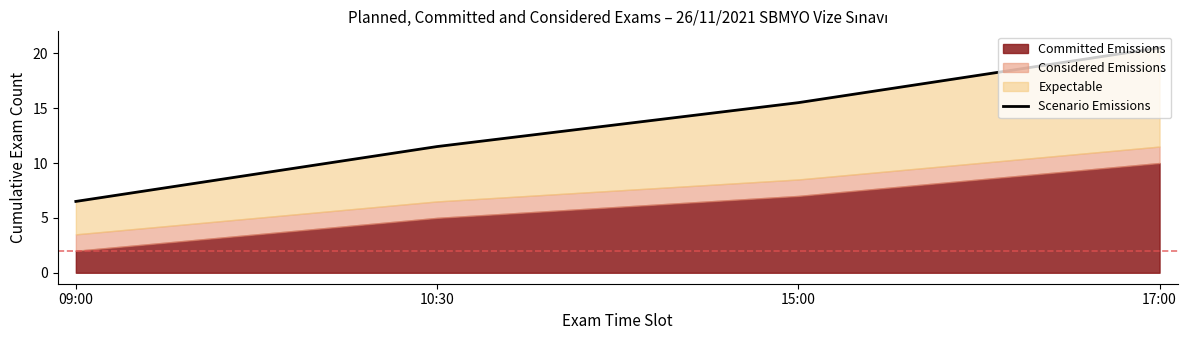

Reading left to right, list all the values displayed in this chart.

6.5	11.5	15.5	20.5